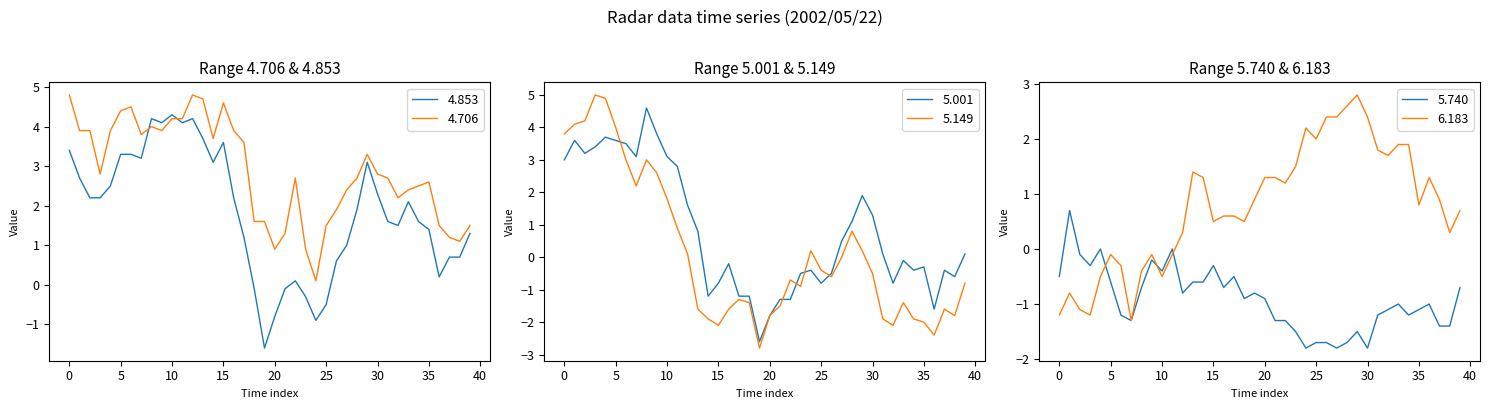

True or false: 4.853 and 4.706 cross at least once.

True